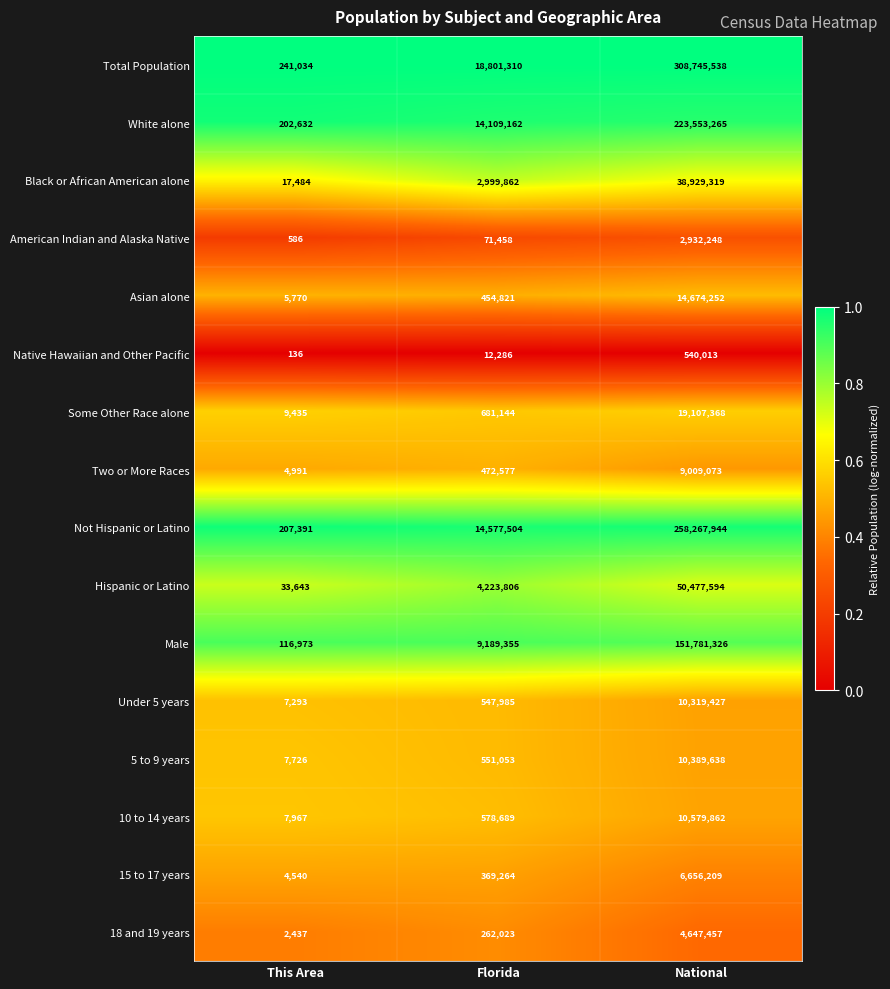

What is the spread (max minus min) of values at This Area?

240898